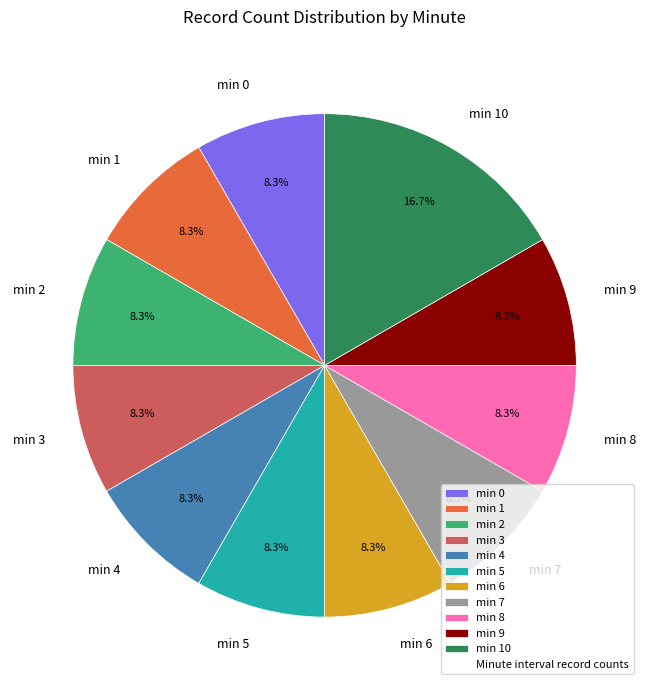

To the nearest percent, what is the average slice percentage?

9%